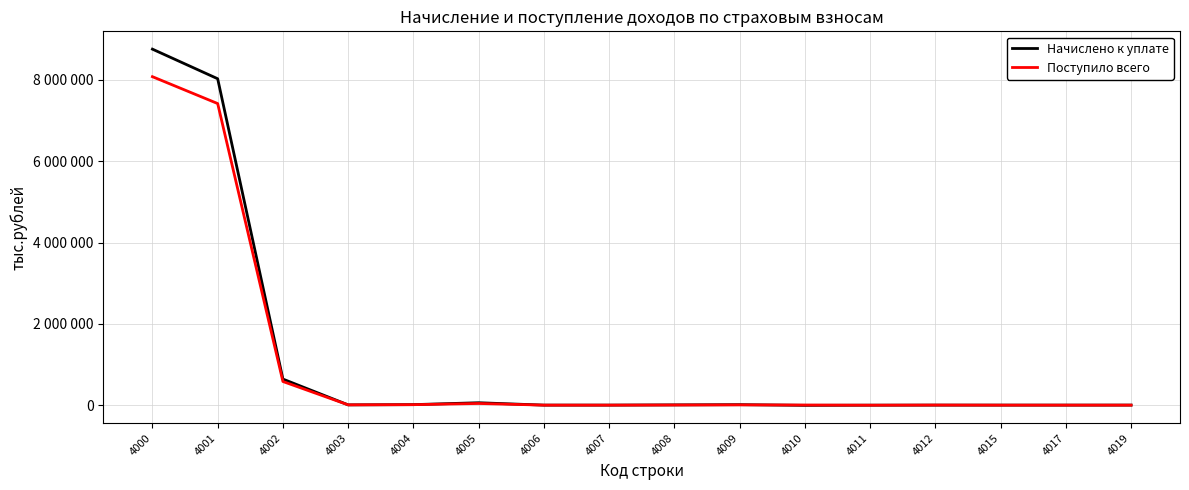

The value of Поступило всего at 4006 is 0. True or false?

True